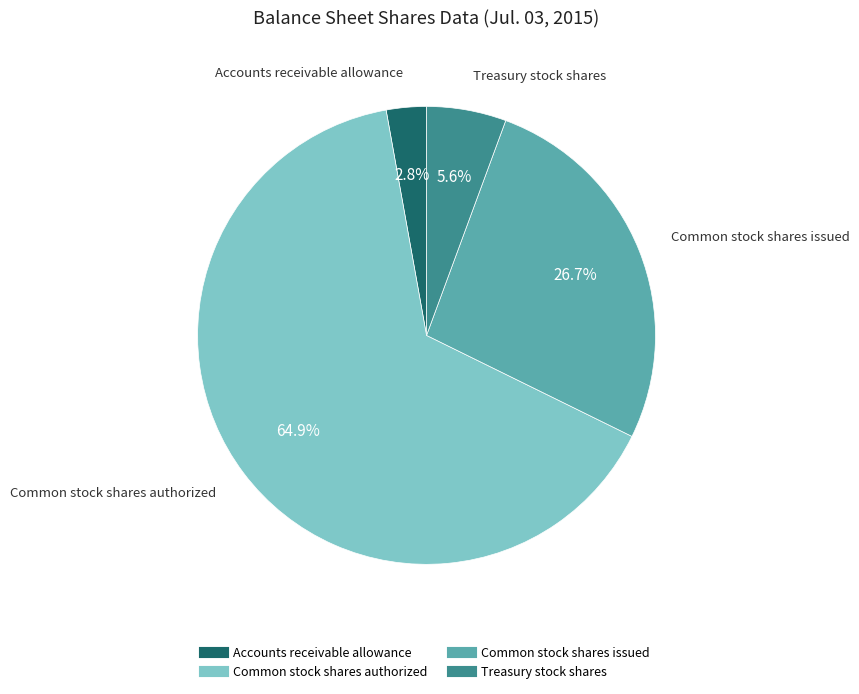

What portion of the pie excludes Common stock shares issued?

73.3%